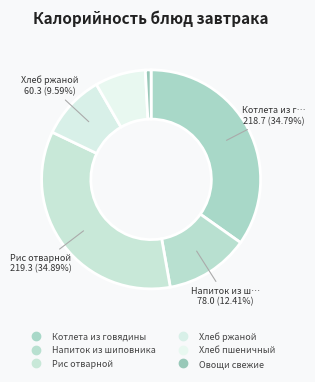

How many segments does this pie chart have?

6